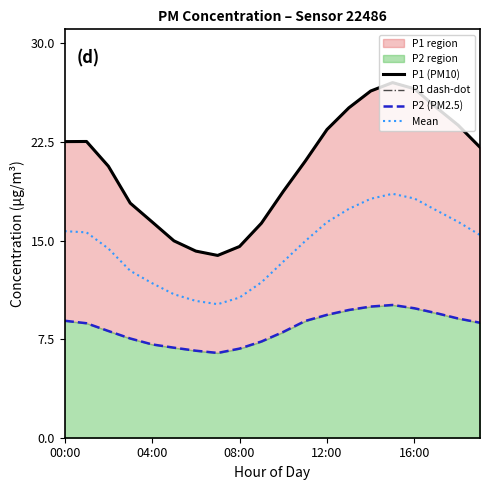

Is the value of Mean at 18 greater than the value of P2 (PM2.5) at 10?

Yes